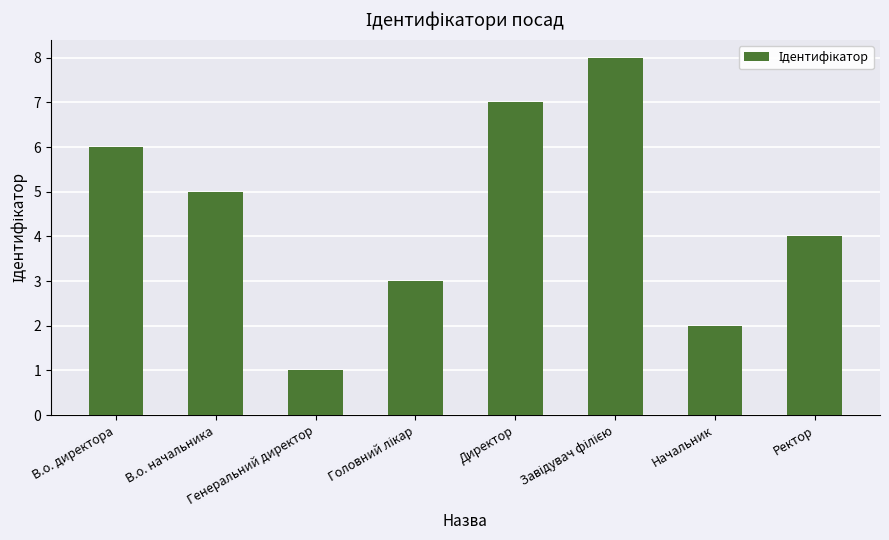

What is the maximum value shown in the chart?

8